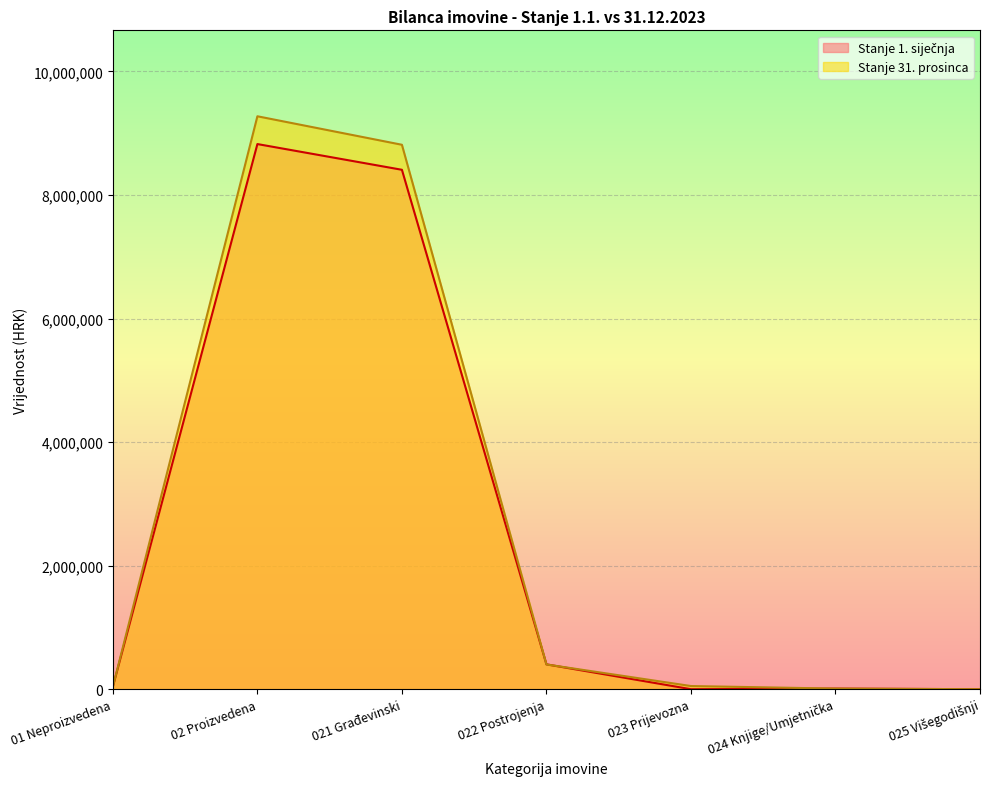

What is the value of the Stanje 31. prosinca point at the 3rd from the left?

8812234.9